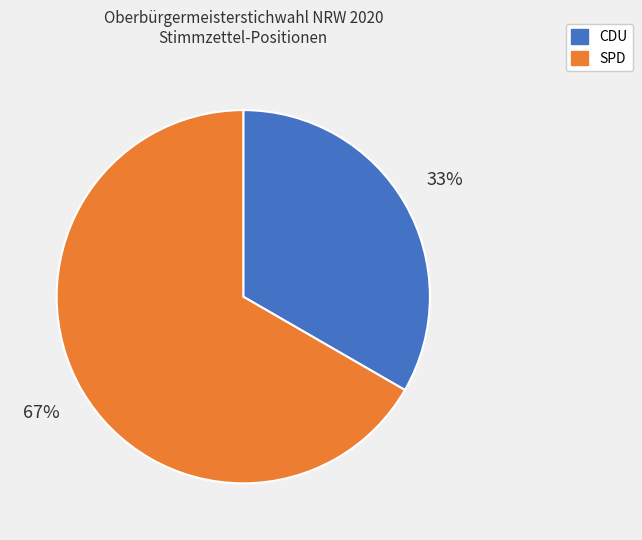

To the nearest percent, what percentage of the pie is SPD?

67%